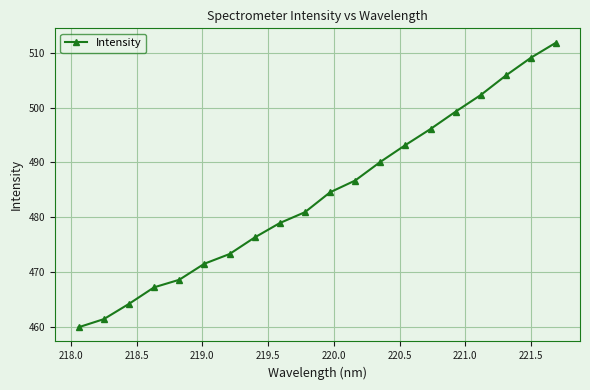

How many lines are shown in the chart?

1